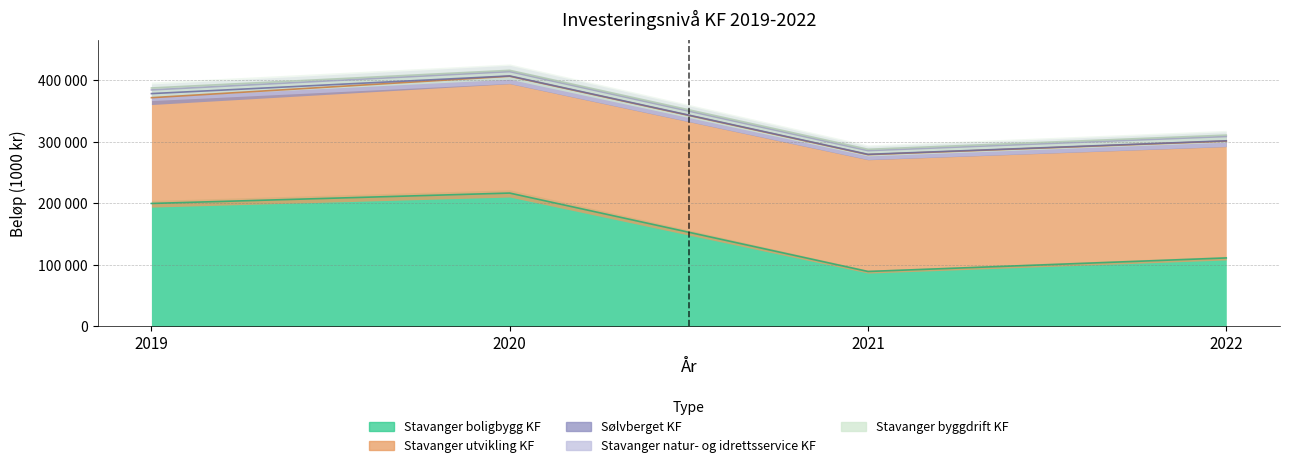

At how many categories does at least one series exceed 66094?

4